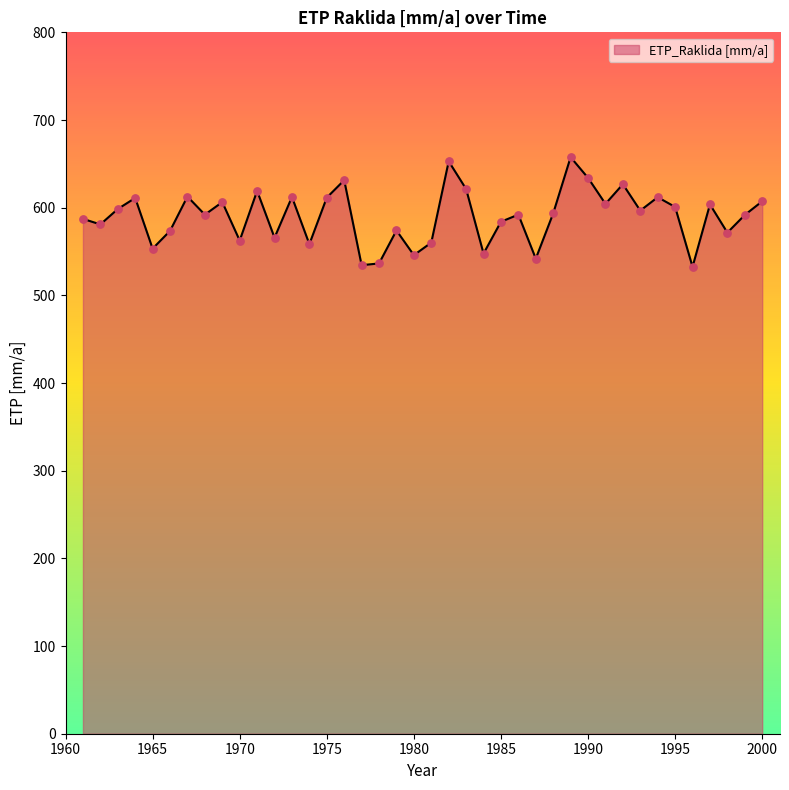

What is the minimum value shown in the chart?

532.5